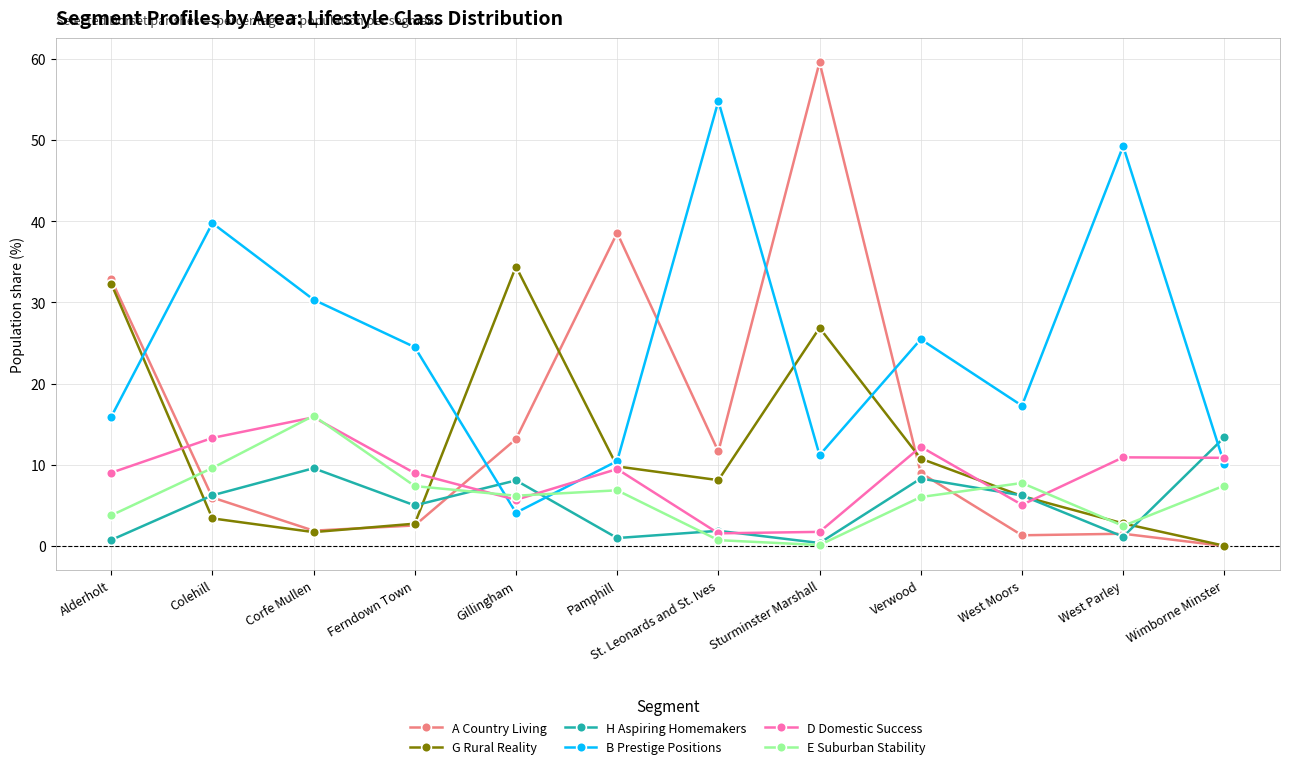

How many lines are shown in the chart?

6